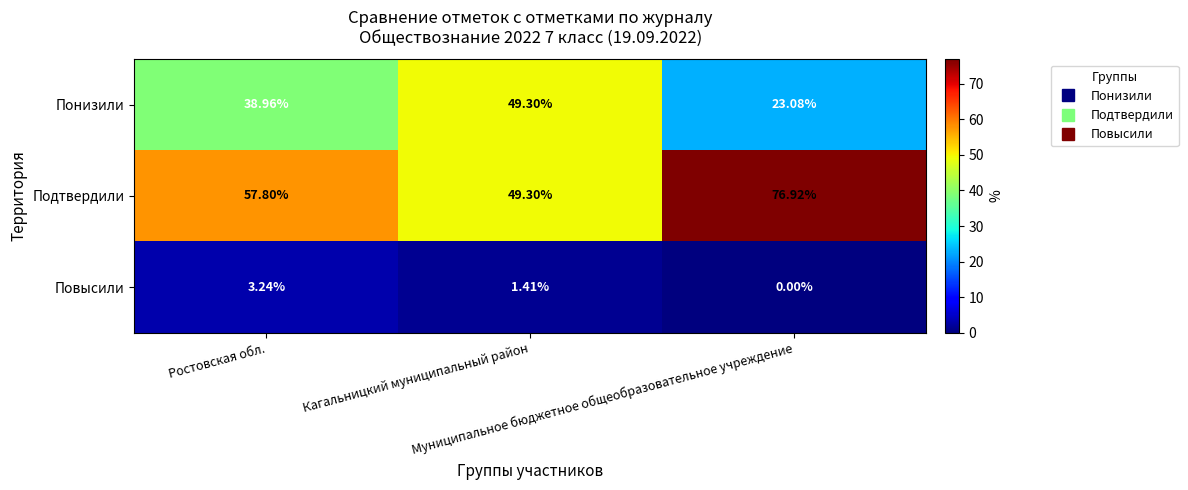

Rank the series by their maximum value, from highest to lowest.

Подтвердили, Понизили, Повысили